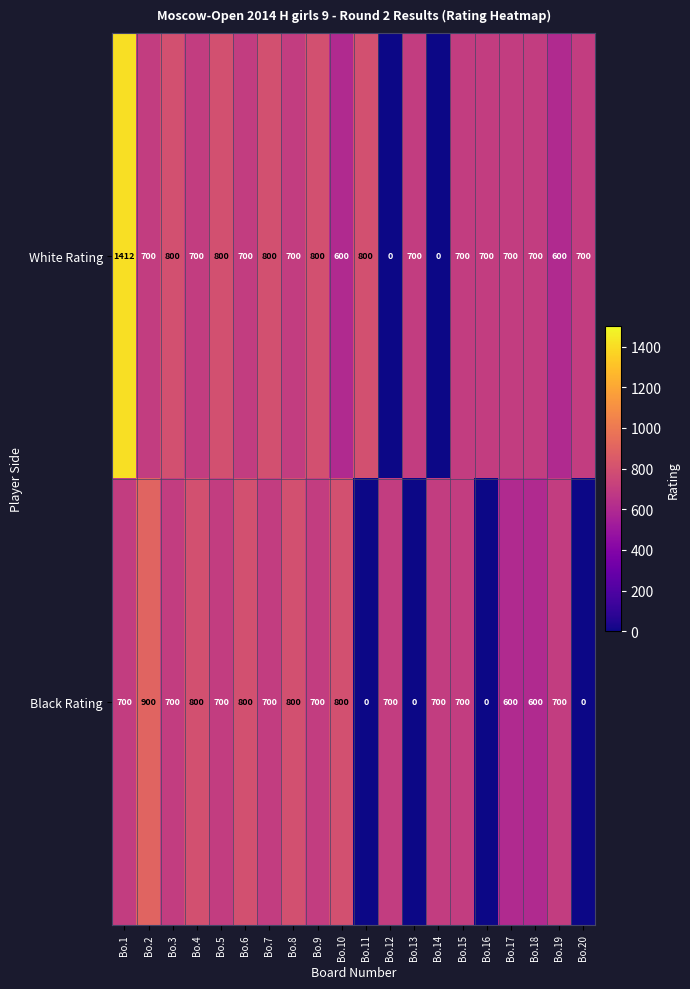

At how many categories does at least one series exceed 363?

20